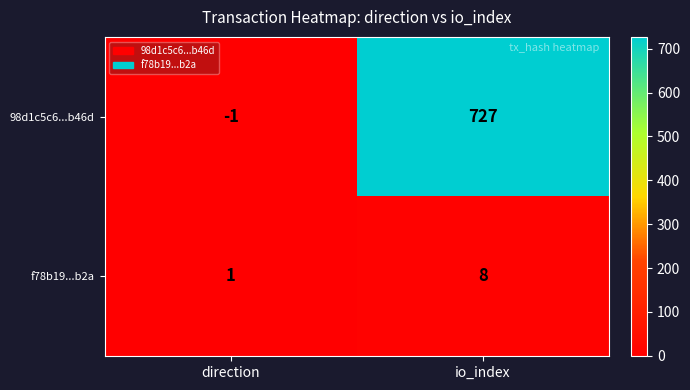

What is the difference between the maximum and minimum values in the 98d1c5c6...b46d series?

728